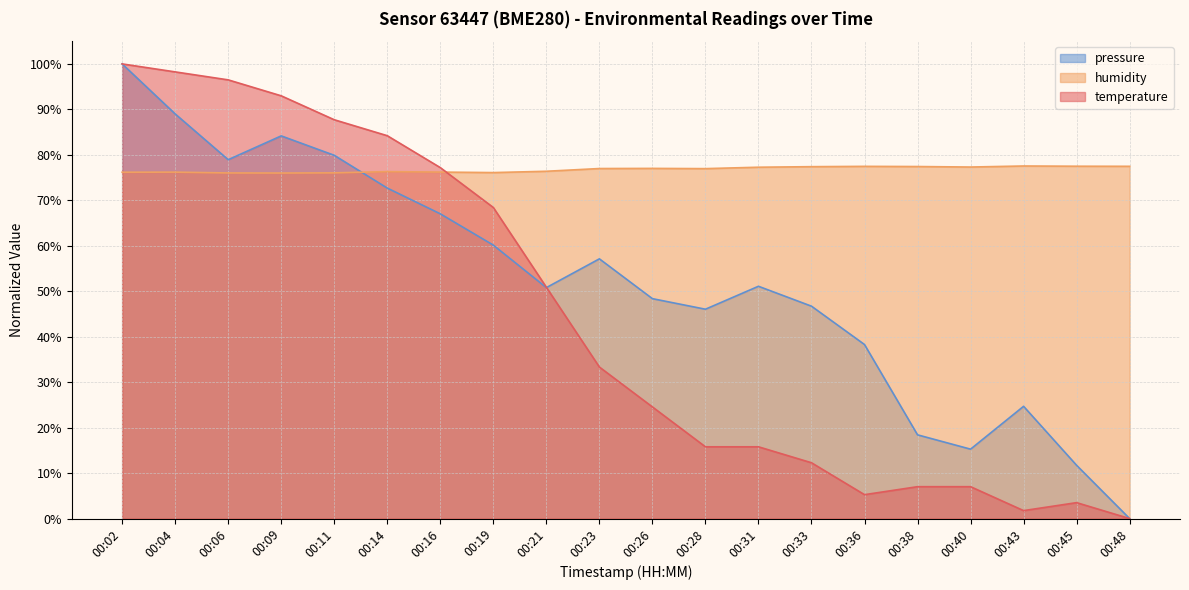

Which series has the largest total across all categories?

humidity